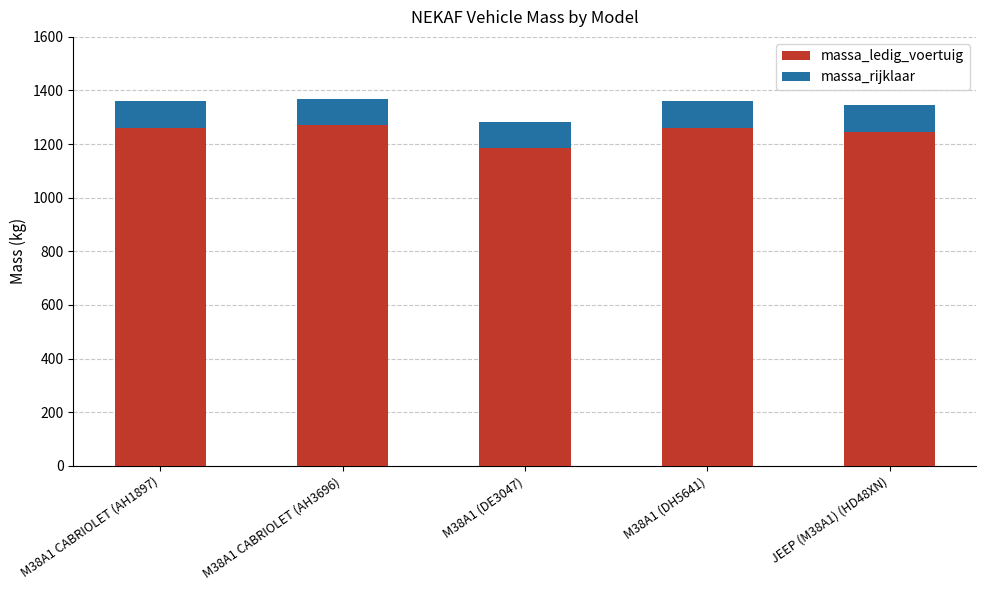

What is the difference between the massa_ledig_voertuig values at M38A1 CABRIOLET (AH3696) and M38A1 (DE3047)?

86